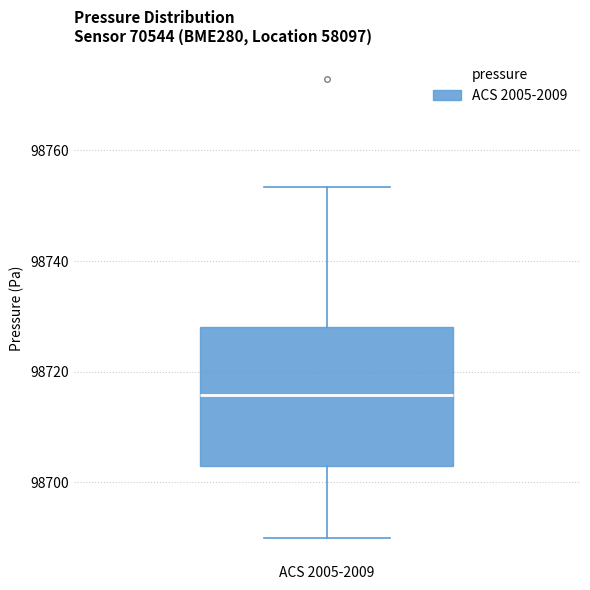

Transcribe this box plot: give where the median line is, the range the box spans, and where the two whiskers end, as read against the y-axis. The values are not printed on the chart, so give them approximately, as read against the axis.

median 98716, box 98702 to 98728, whiskers 98690 to 98754